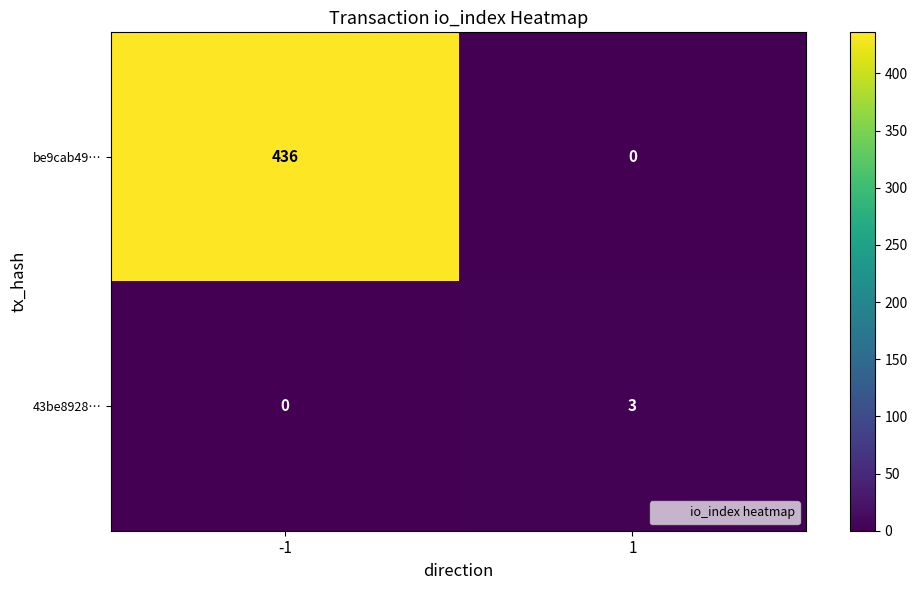

List the series in order of their overall mean, highest first.

be9cab49…, 43be8928…